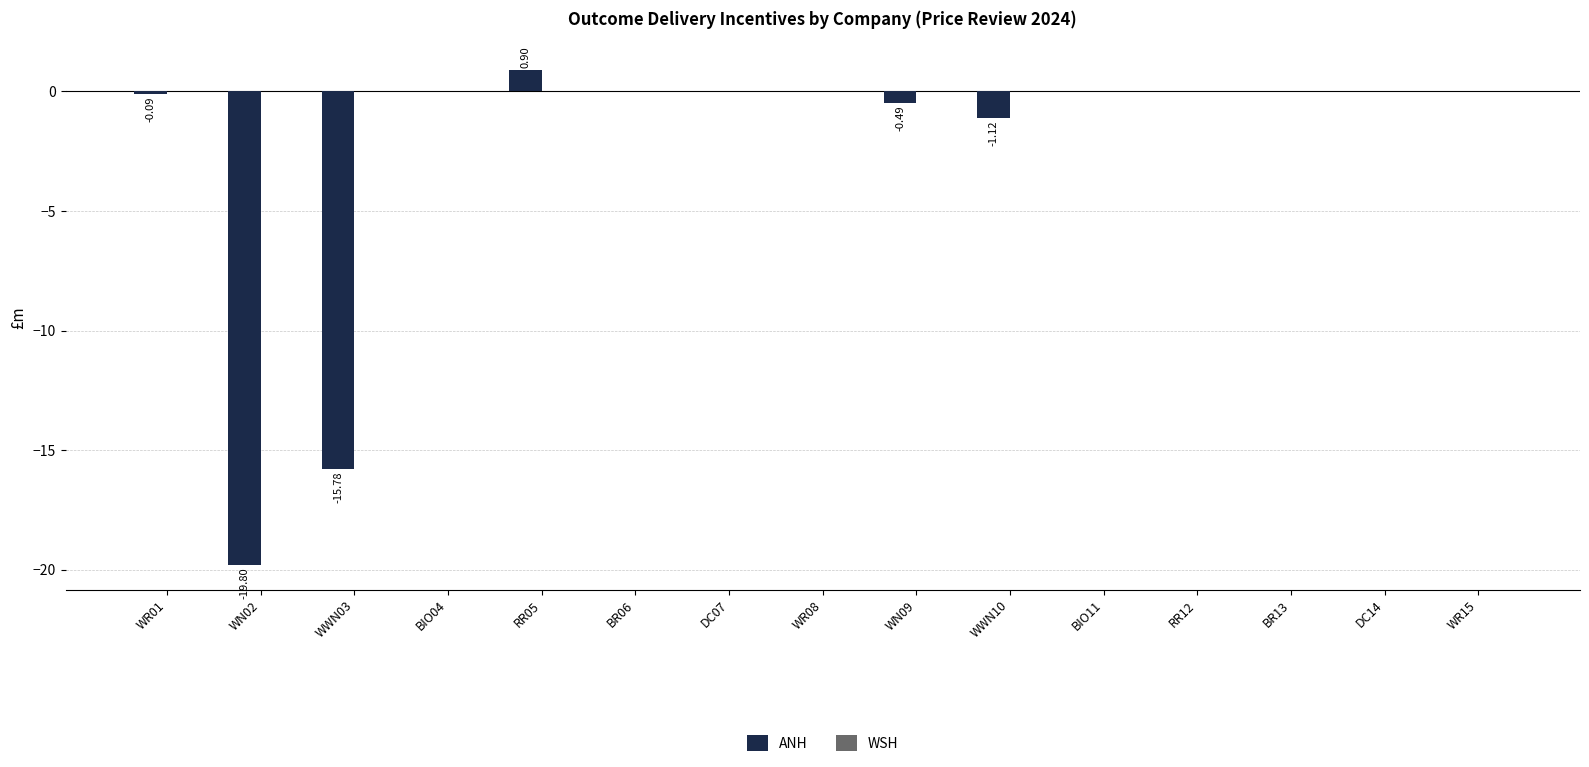

Which has a higher value, WN09 or DC07?

DC07